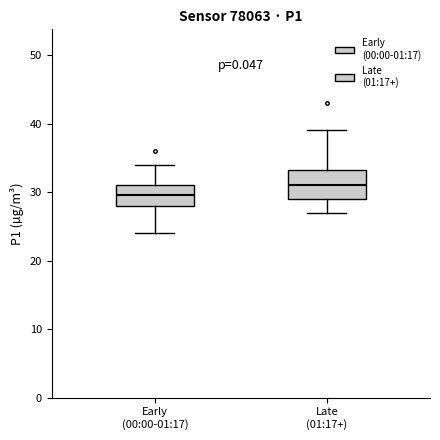

Which box's median line is the highest?

Late (01:17+)